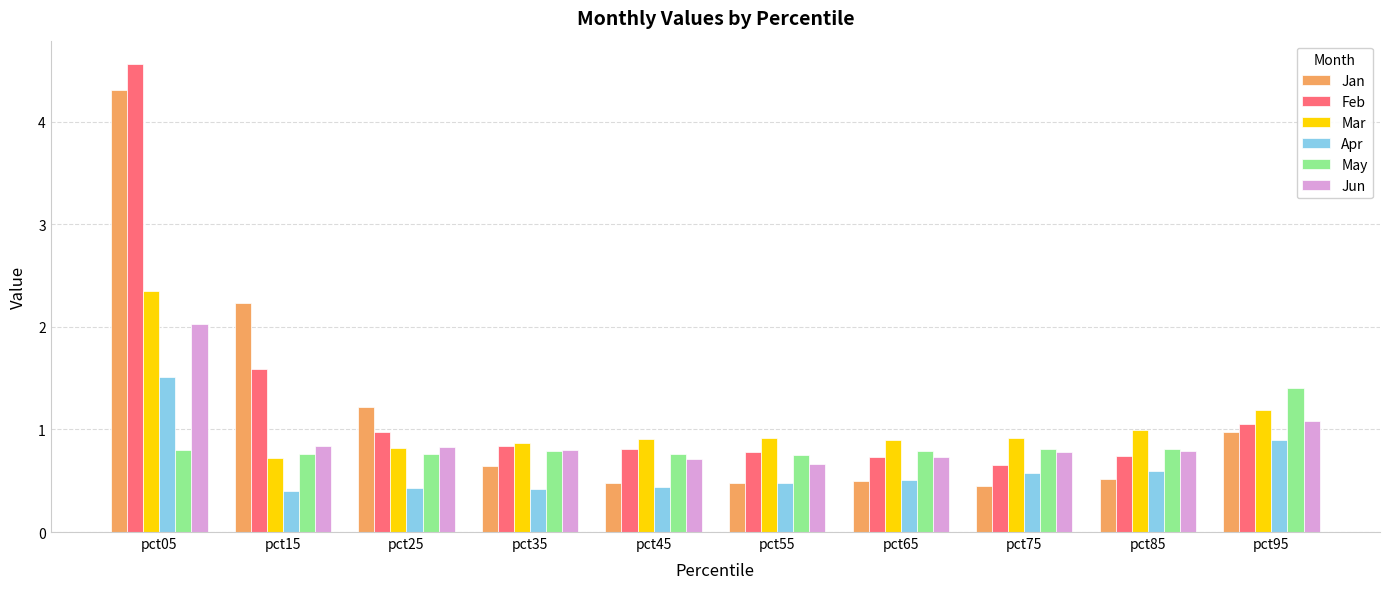

How many bars are there in each group?

6